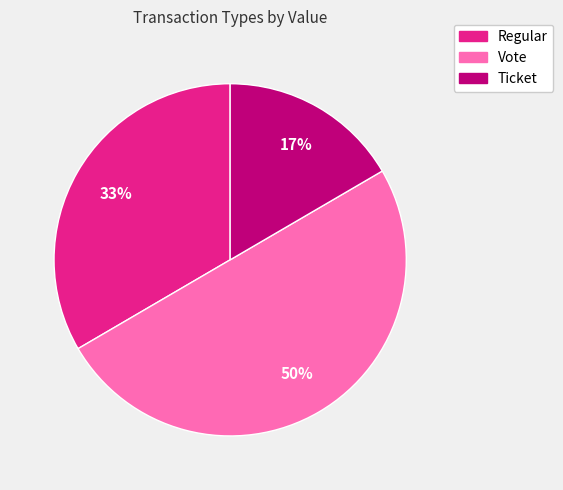

To the nearest percent, what is the difference between the largest and smallest slice percentages?

33%